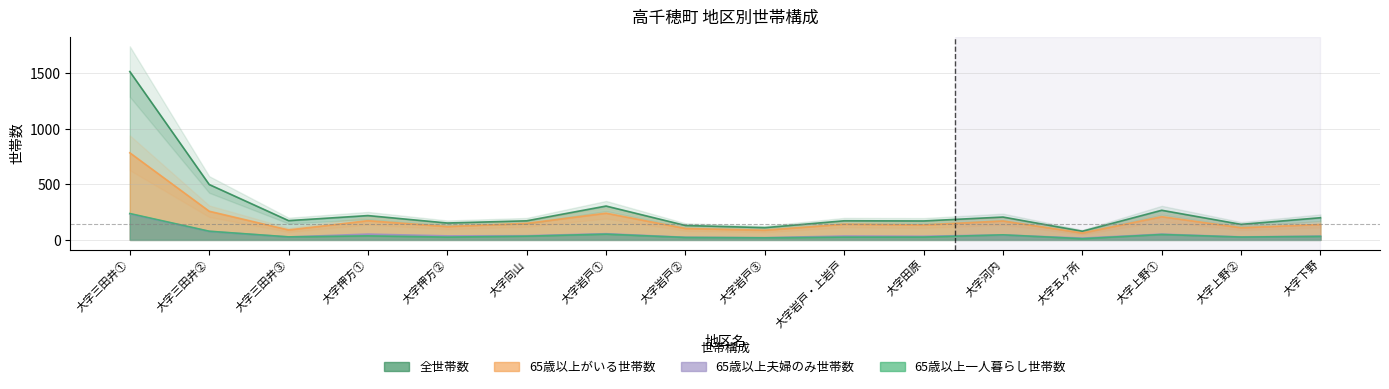

True or false: 65歳以上一人暮らし世帯数 and 65歳以上夫婦のみ世帯数 intersect in this chart.

True